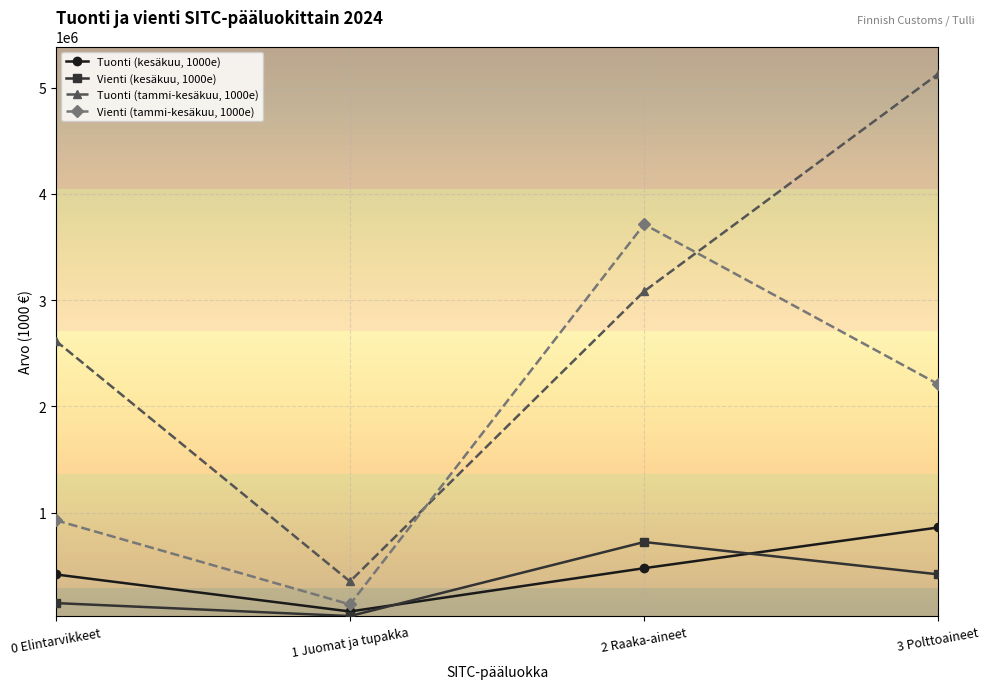

What is the sum of the Tuonti (kesäkuu, 1000e) values at 1 Juomat ja tupakka and 3 Polttoaineet?

928035